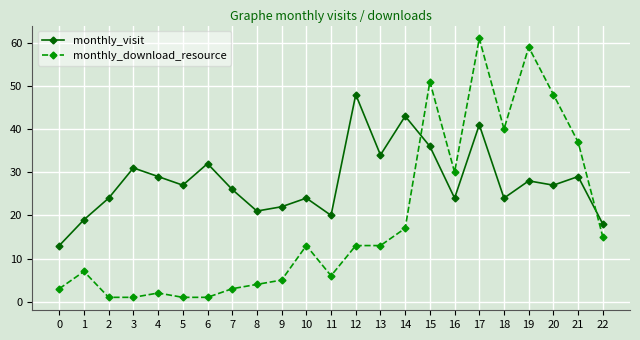

What is the difference between the second highest and minimum values in the monthly_download_resource series?

58